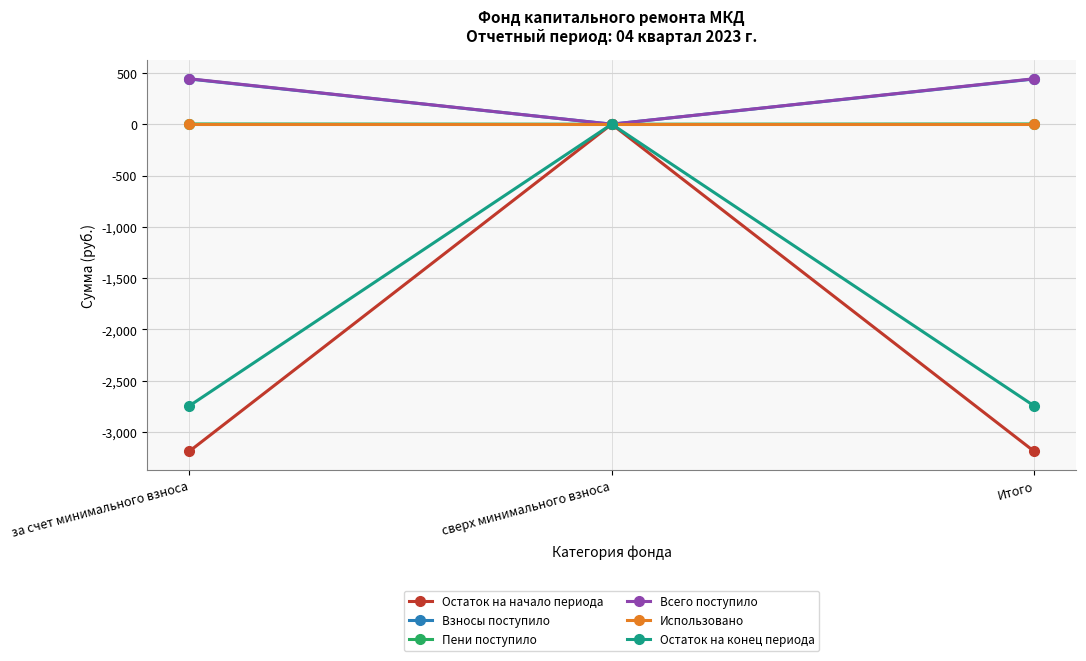

Which category has the lowest value in the Взносы поступило series?

сверх минимального взноса